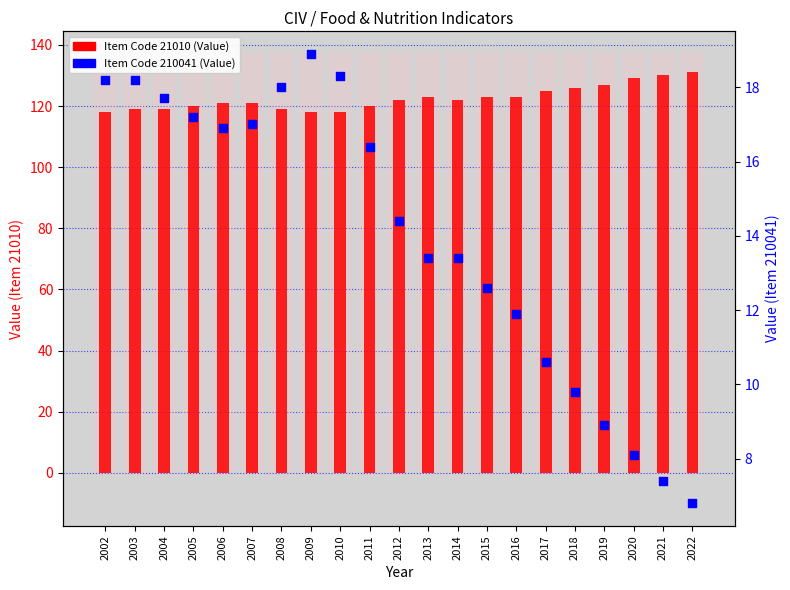

Which series reaches the maximum Y coordinate?

Item Code 21010 (Value)